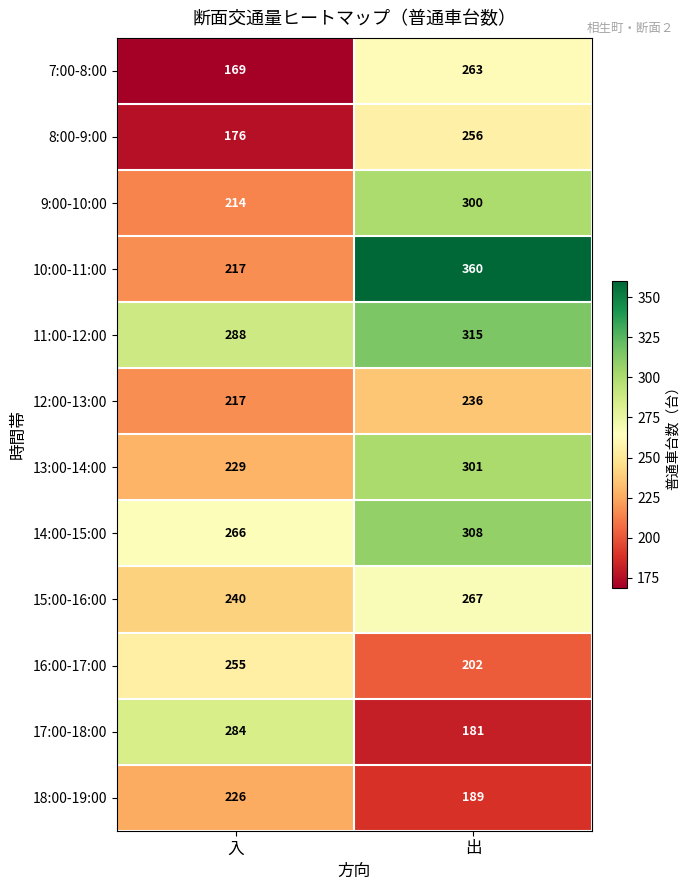

What value does the 13:00-14:00 series have at 出, to the nearest 5?

300